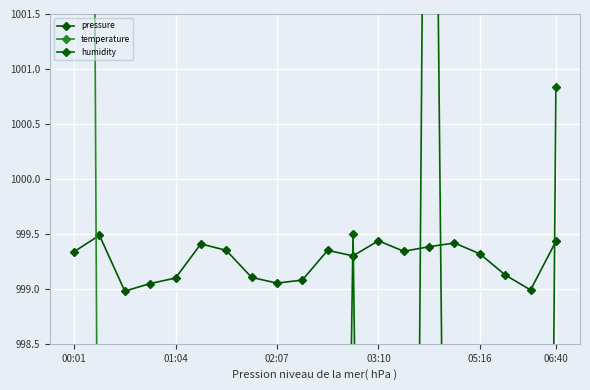

The value of pressure at 00:01 is 1787.9. True or false?

False